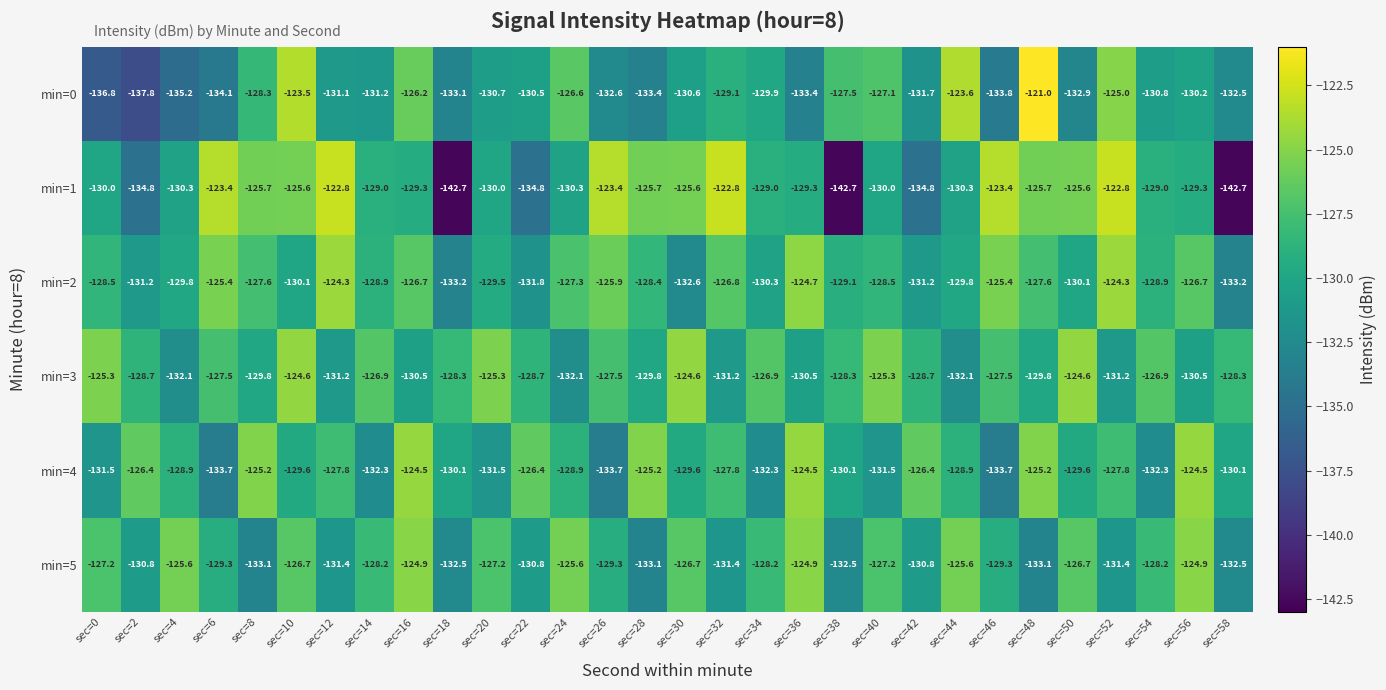

What is the greatest value displayed?

-121.0